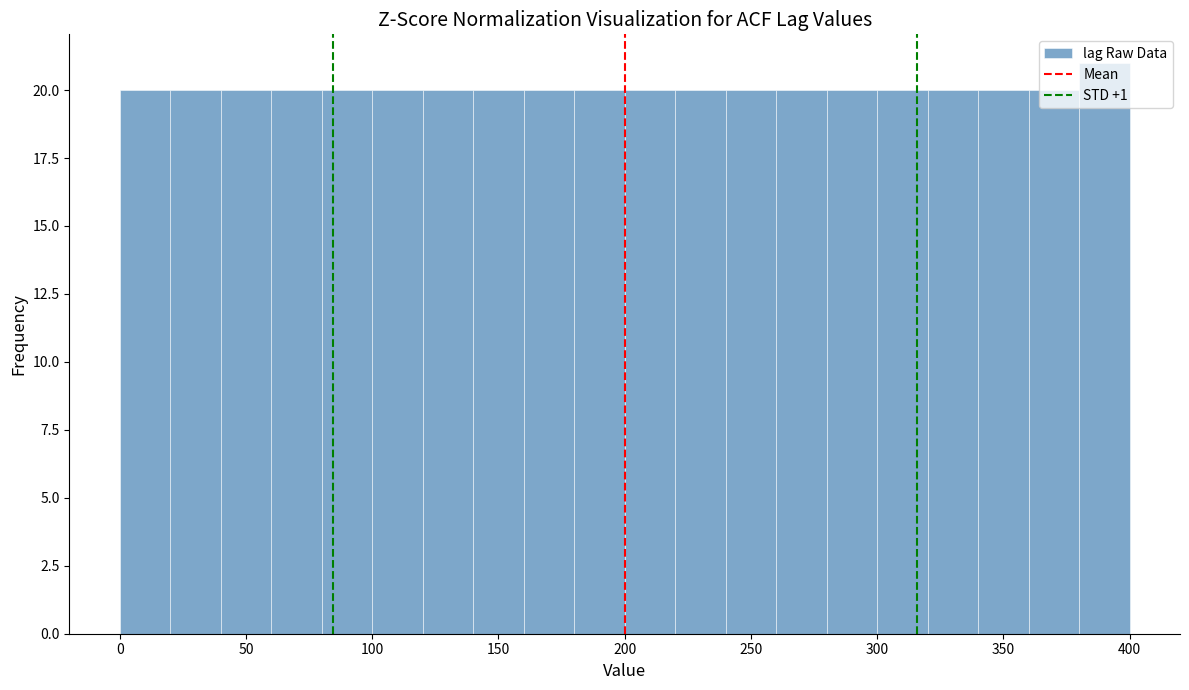

Reading left to right, transcribe this chart: for each bar, give the range it covers on the x-axis and its height. The values are not printed on the chart, so give them approximately, as read against the axis.

0 to 20: 20
20 to 40: 20
40 to 60: 20
60 to 80: 20
80 to 100: 20
100 to 120: 20
120 to 140: 20
140 to 160: 20
160 to 180: 20
180 to 200: 20
200 to 220: 20
220 to 240: 20
240 to 260: 20
260 to 280: 20
280 to 300: 20
300 to 320: 20
320 to 340: 20
340 to 360: 20
360 to 380: 20
380 to 400: 21